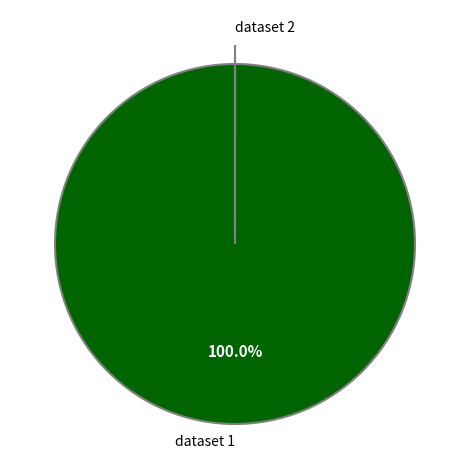

Does any single category account for the majority?

Yes